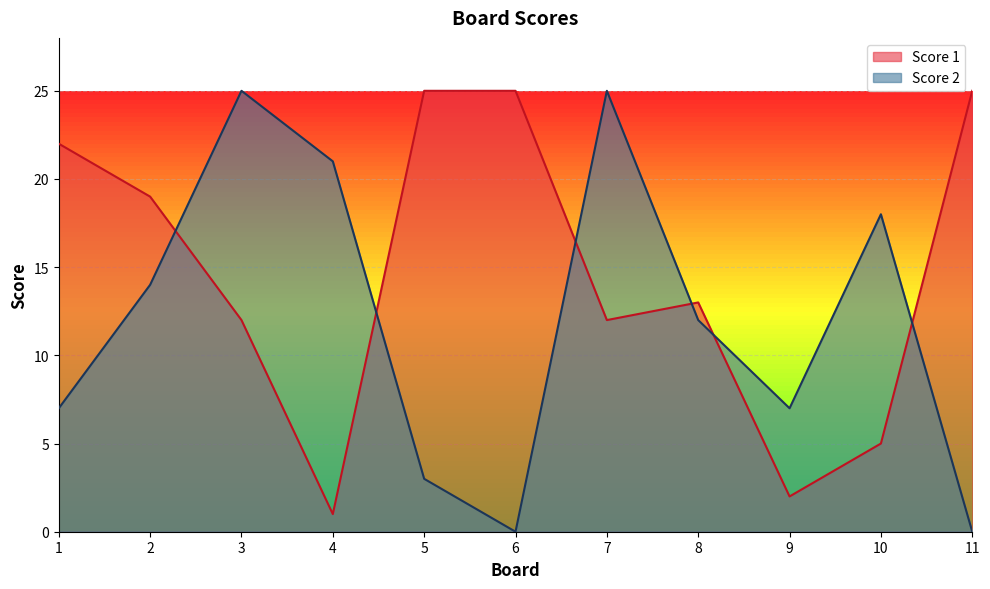

Does the chart display data point markers on the line(s)?

No